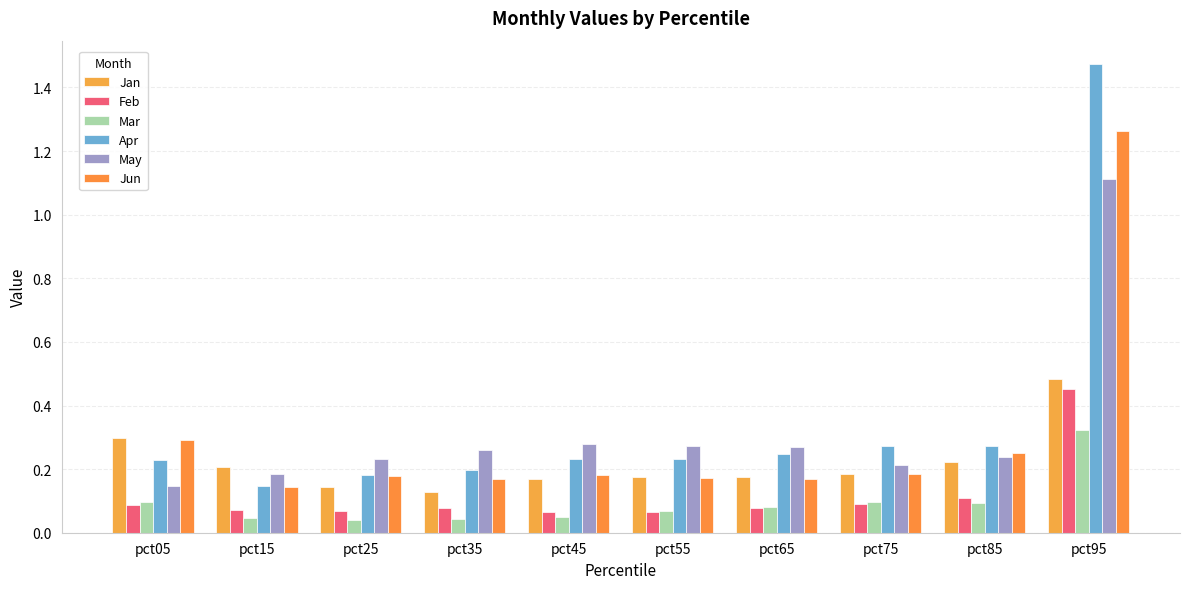

Which series has the largest total across all categories?

Apr